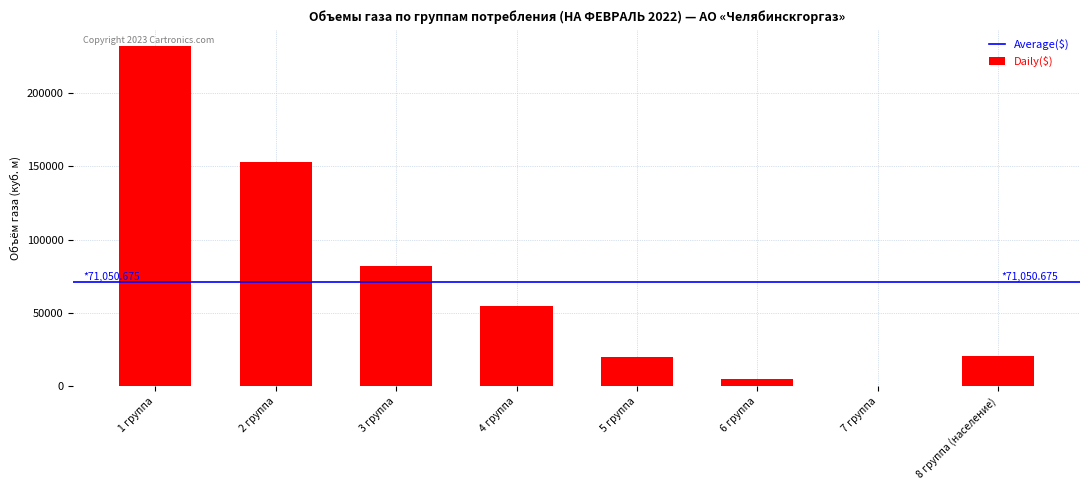

What is the sum of the values at 4 группа and 6 группа?

59715.4